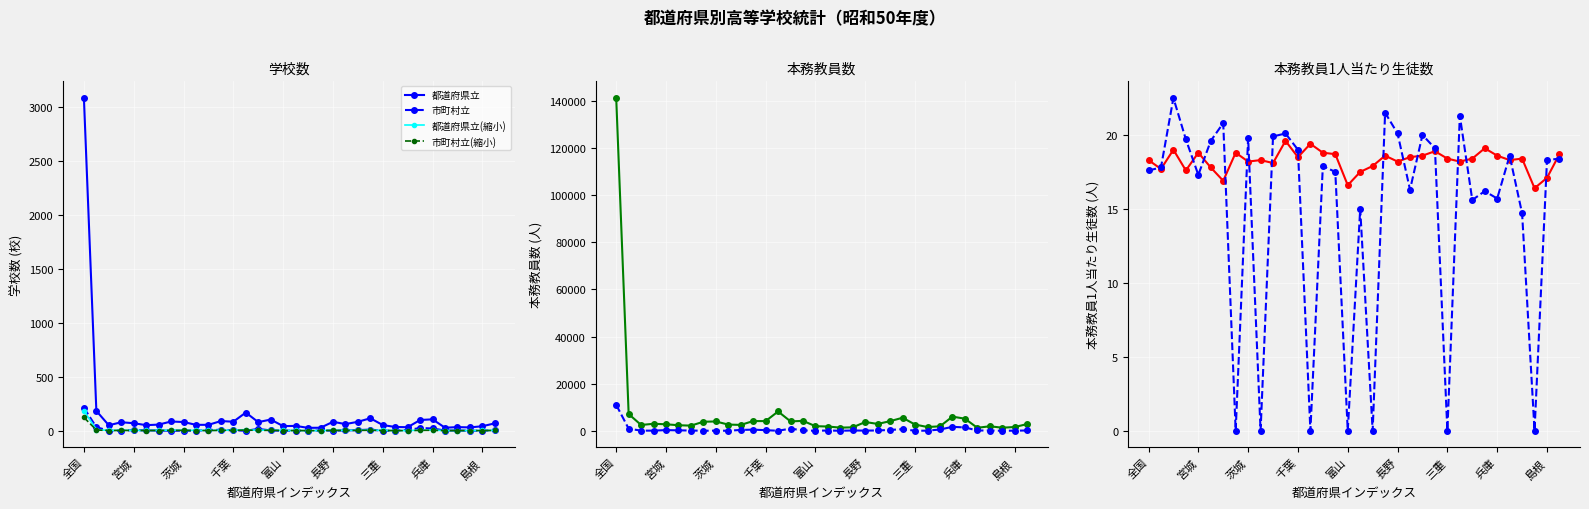

At which category does 都道府県立 reach its first local valley?

宮城